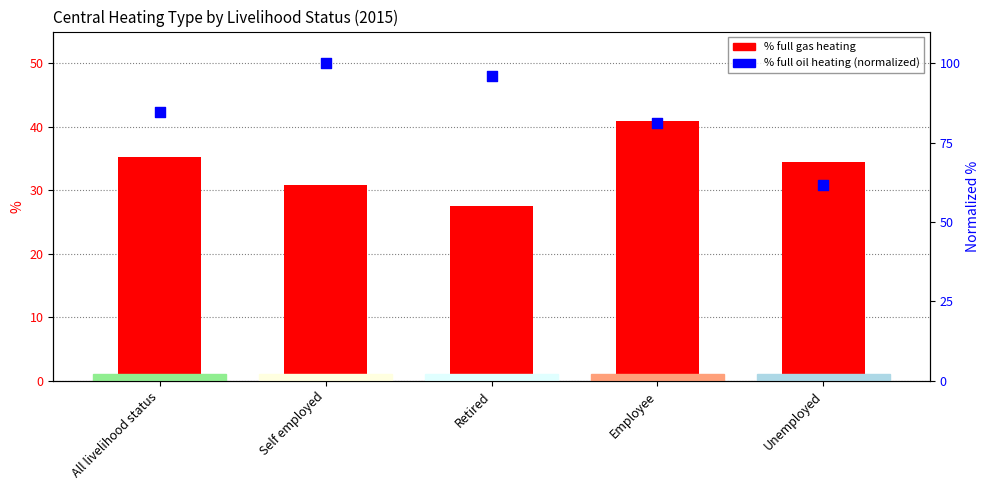

Which series reaches the minimum Y coordinate?

% value (Full - gas)